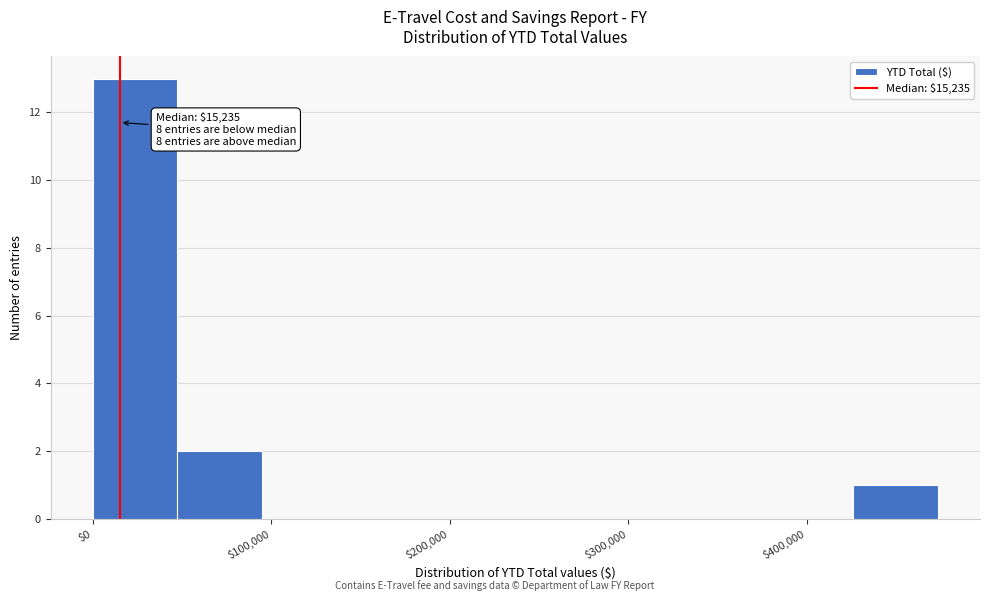

Which range on the x-axis has the tallest bar?

0 to 50000